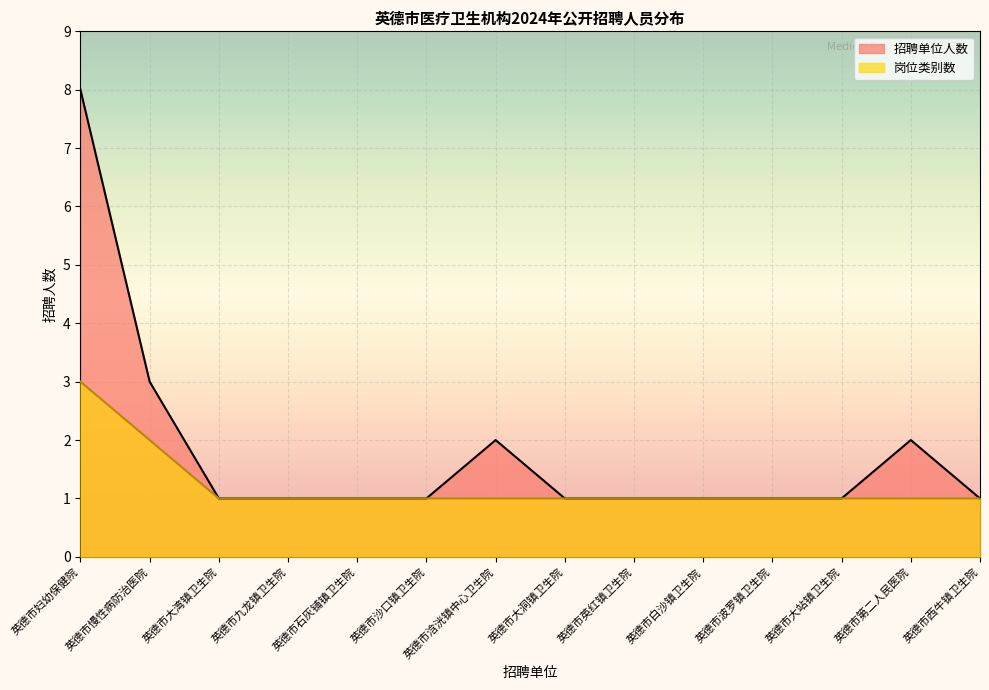

True or false: 招聘单位 and 岗位类别 intersect in this chart.

False